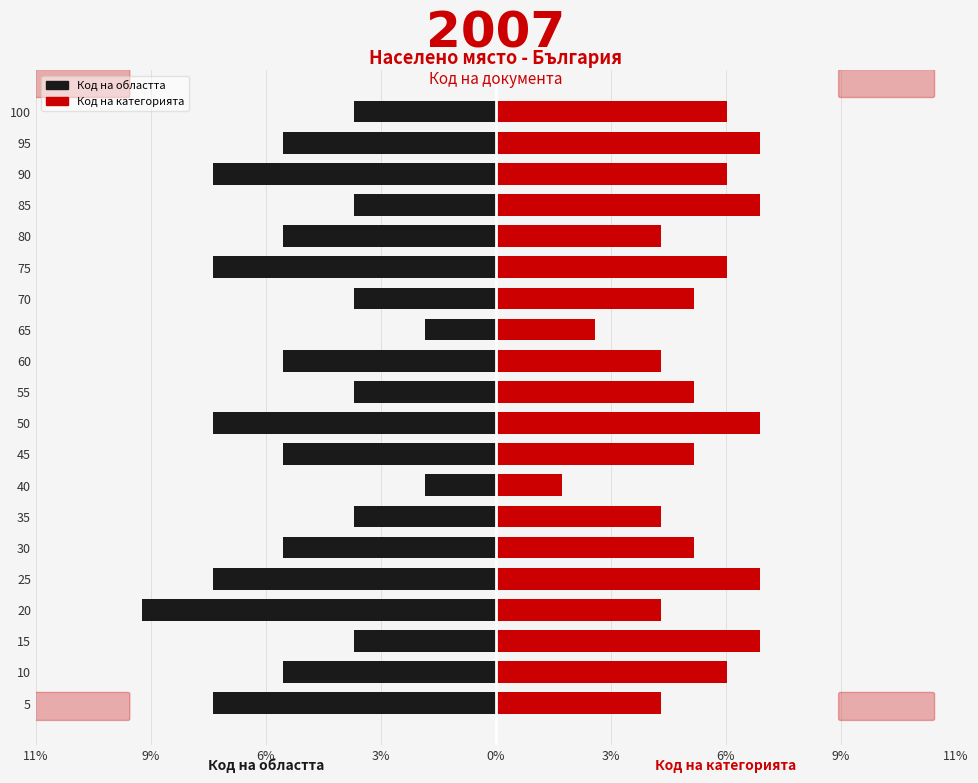

How many groups of bars are there?

20